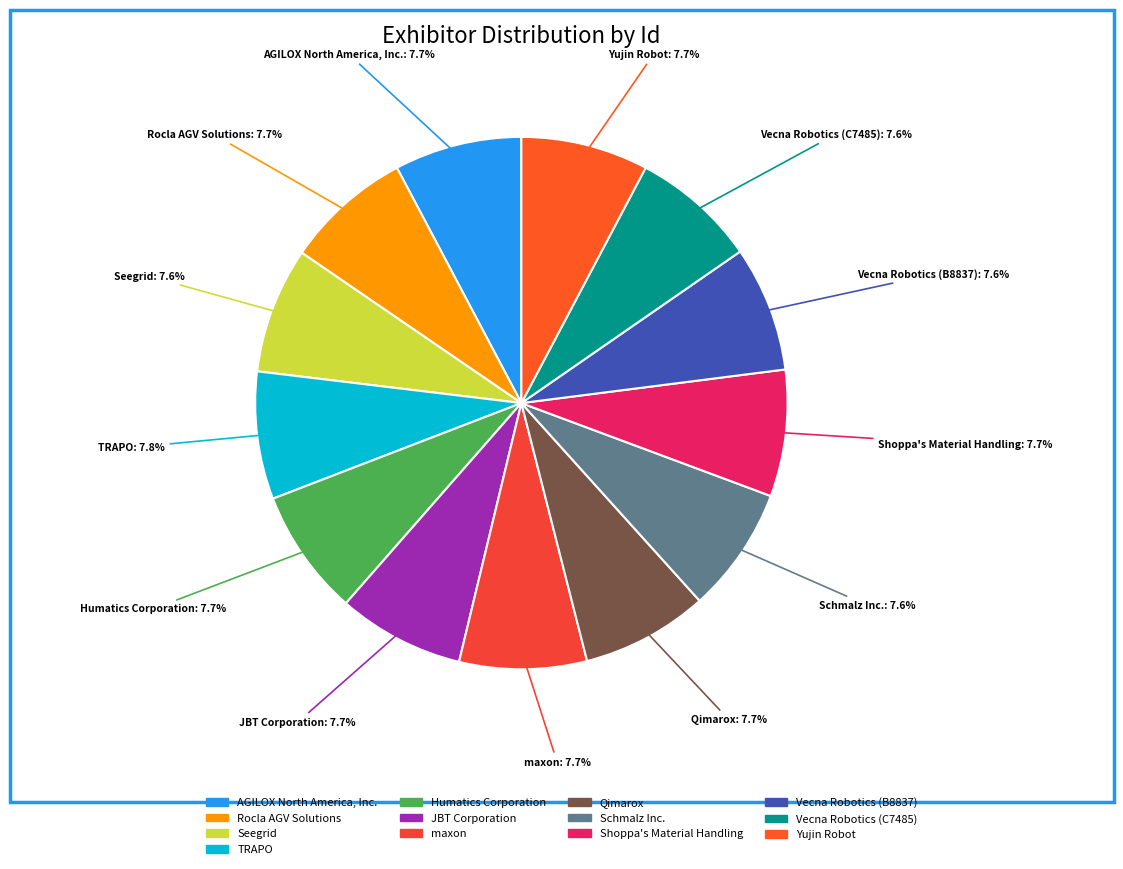

Approximately how many times larger is the value at TRAPO compared to Vecna Robotics (C7485)?

1.0